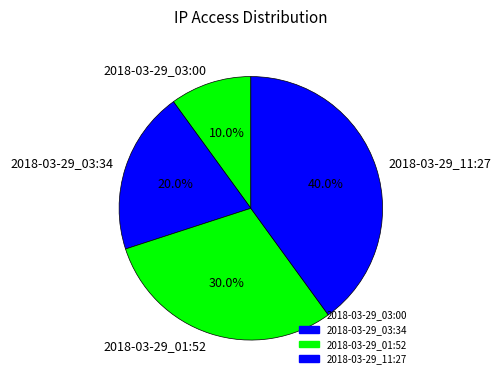

What is the ratio of the value at 2018-03-29_11:27 to the value at 2018-03-29_03:00?

4.0